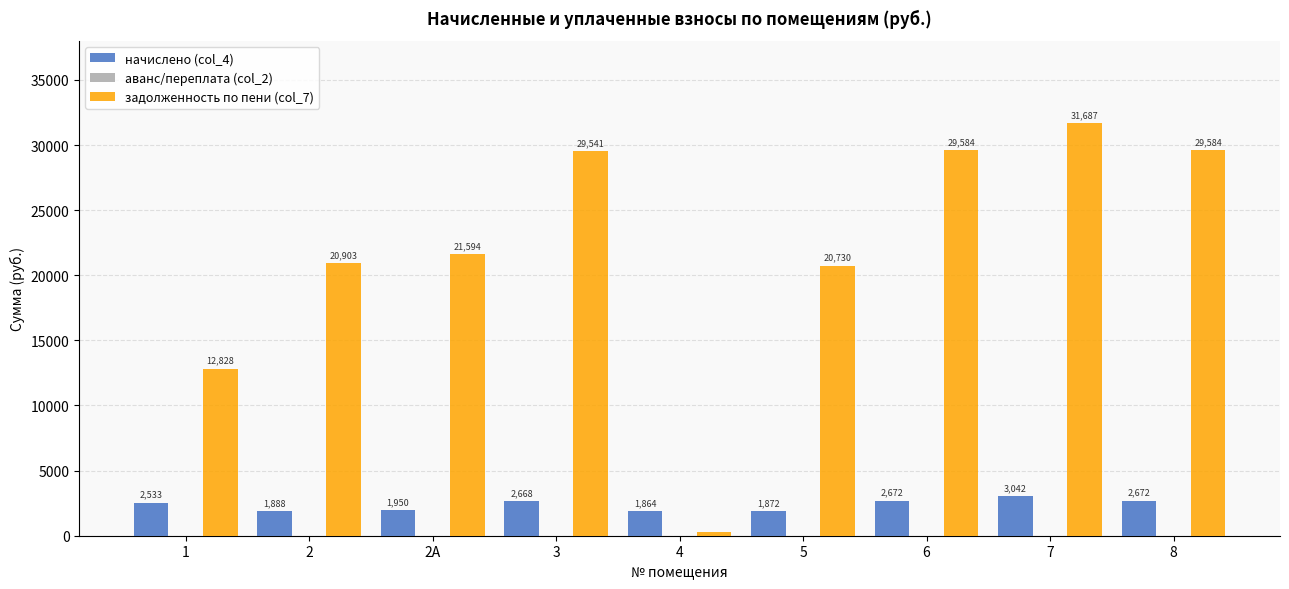

Which series changed the most between 2 and 4?

задолженность по пени (col_7)